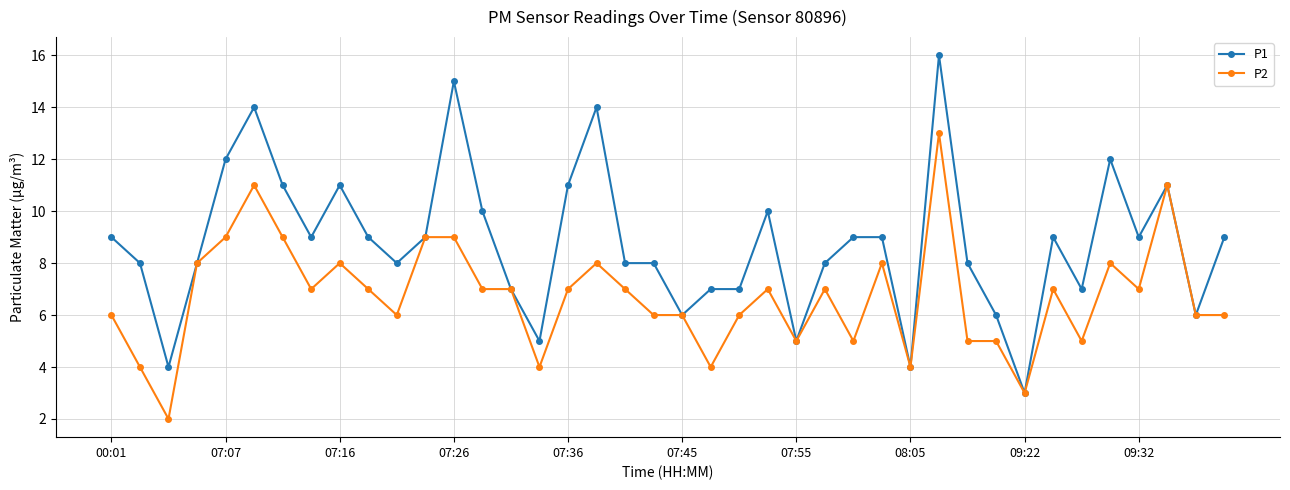

What is the greatest value displayed?

16